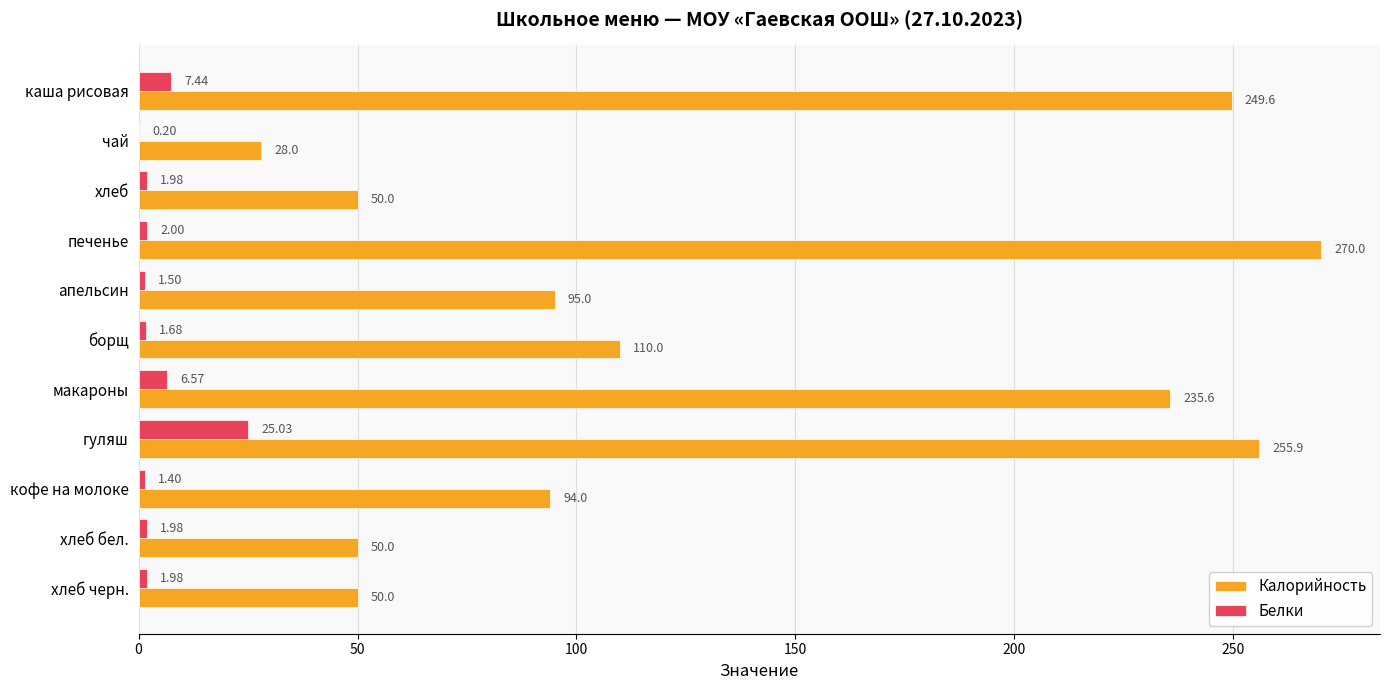

What is the maximum value for Калорийность?

270.0